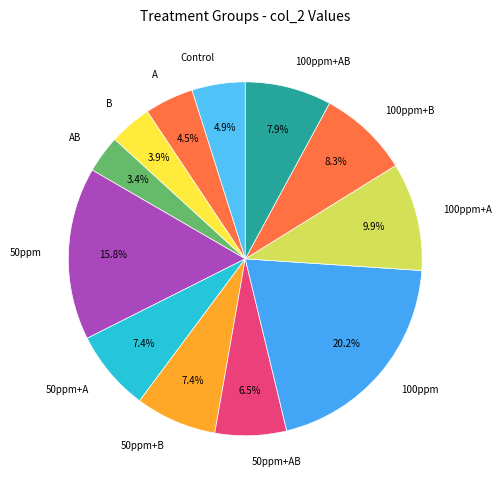

How many slices are in this pie chart?

12